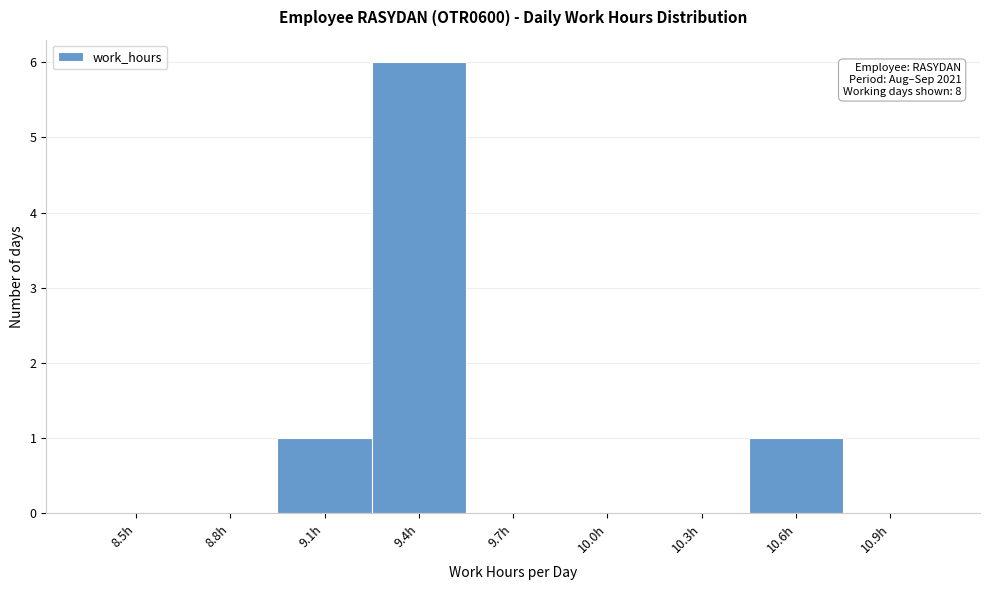

Reading left to right, what are all the values shown in this chart?

8.5h=0	8.8h=0	9.1h=1	9.4h=6	9.7h=0	10.0h=0	10.3h=0	10.6h=1	10.9h=0